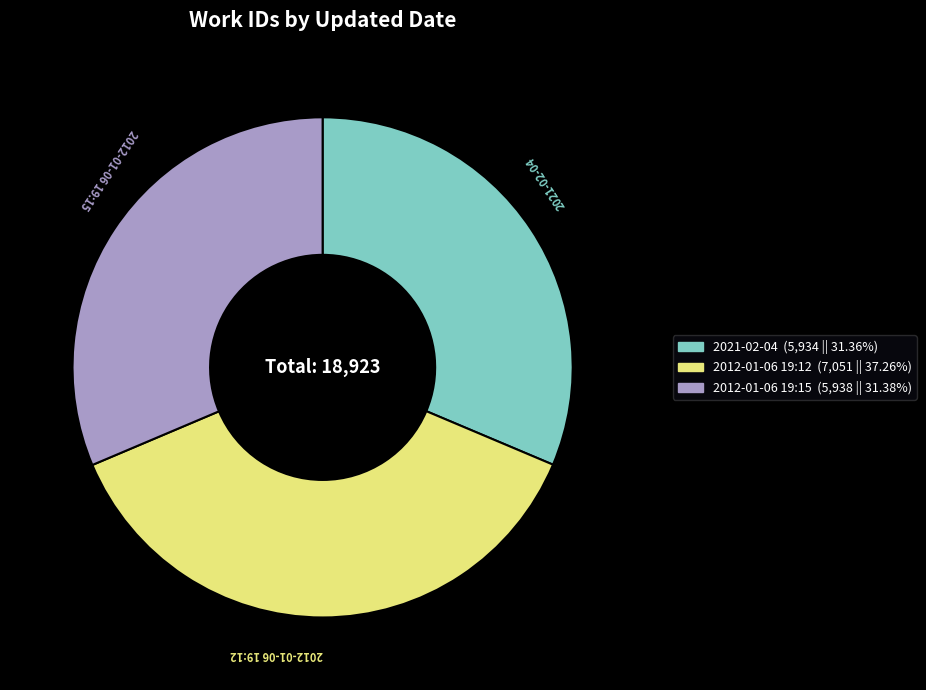

Count the number of slices in the pie.

3